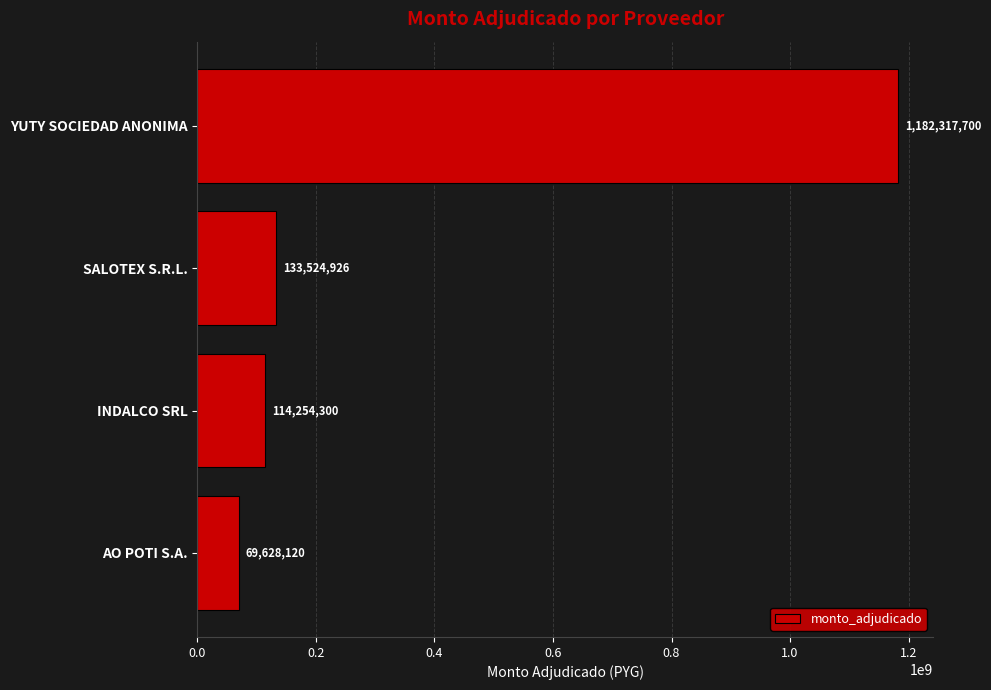

What is the difference between the values at INDALCO SRL and YUTY SOCIEDAD ANONIMA?

1068063400